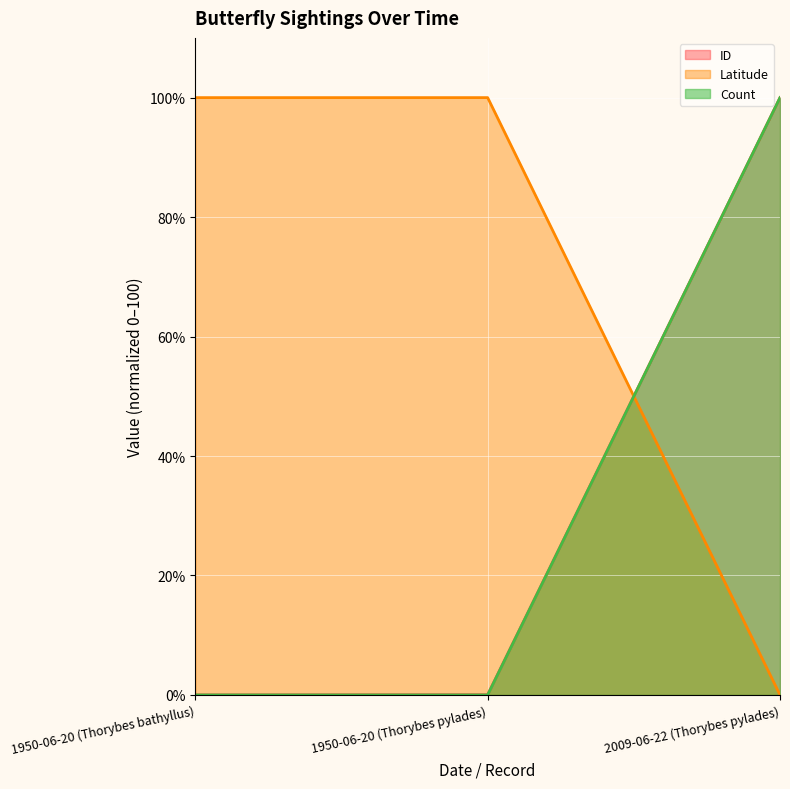

What is the sum of the Count values at 2009-06-22 (Thorybes pylades) and 1950-06-20 (Thorybes pylades)?

100.0